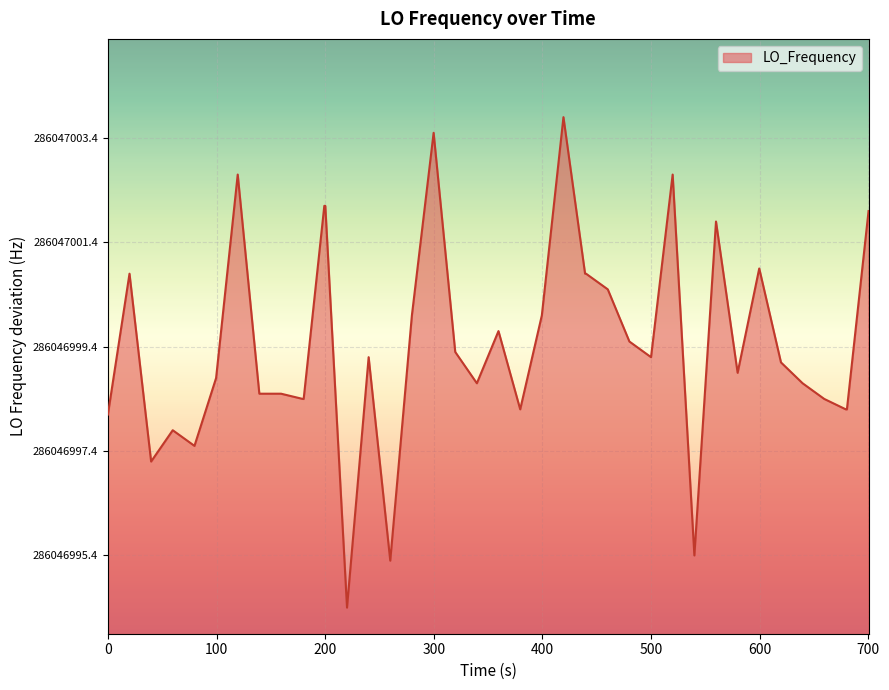

Does the chart display data point markers on the line(s)?

No